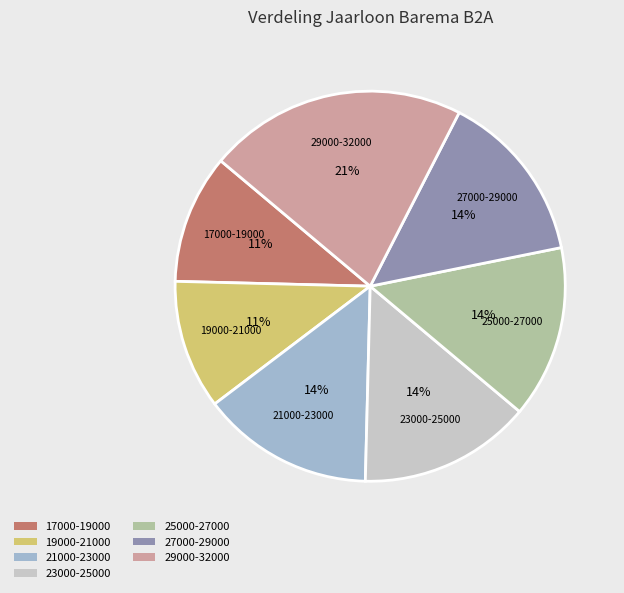

True or false: 21000-23000 accounts for 5% of the total.

False